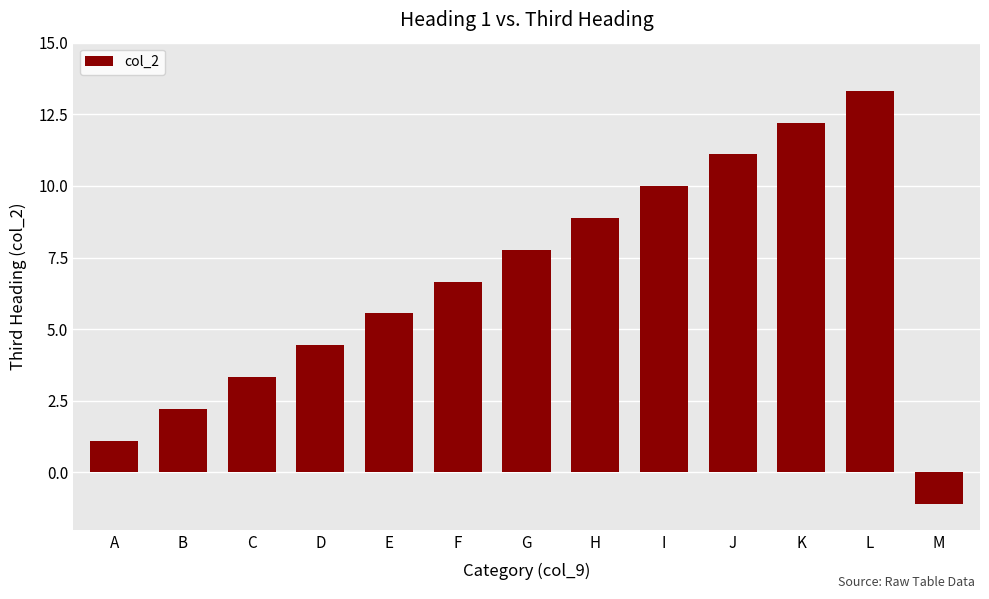

What is the value of the 13th bar from the left?

-1.1